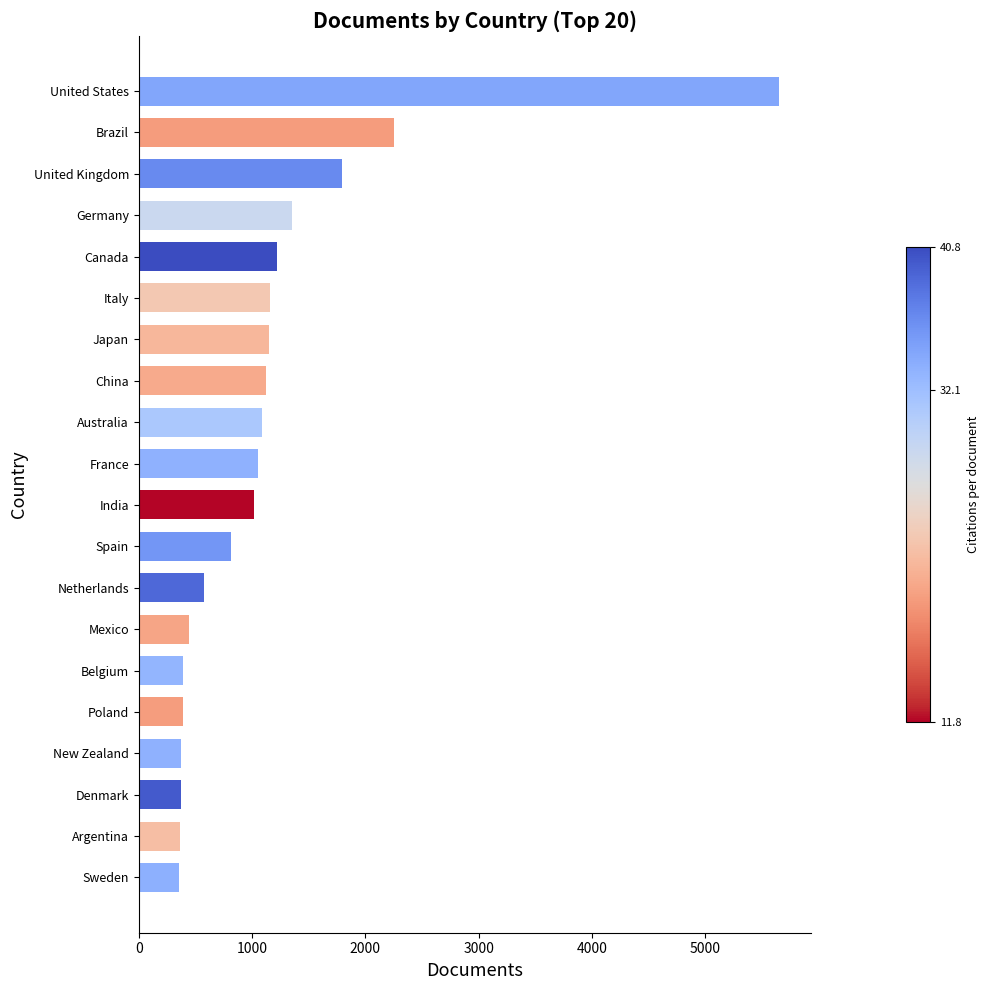

What is the average value?

1147